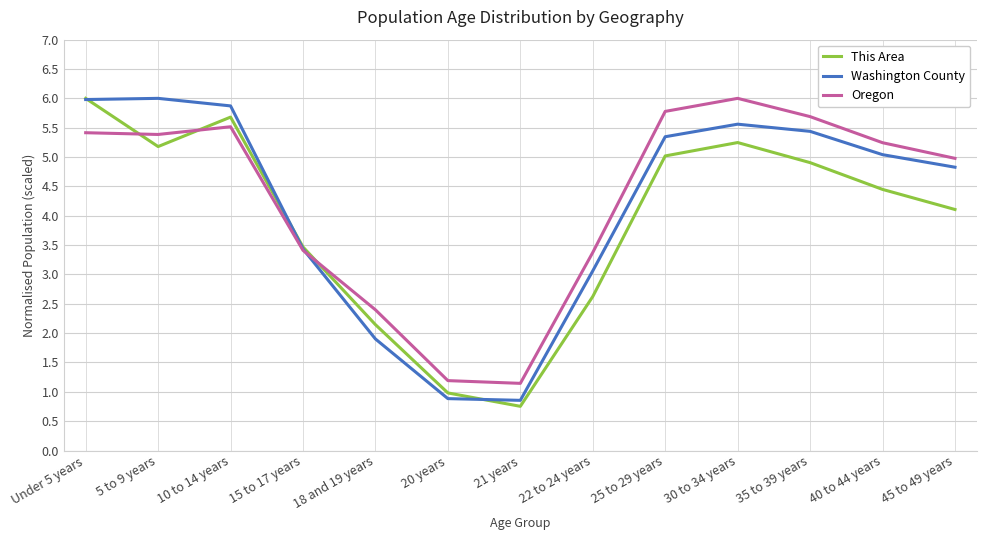

Is the value of Washington County at 35 to 39 years greater than the value of This Area at 18 and 19 years?

Yes